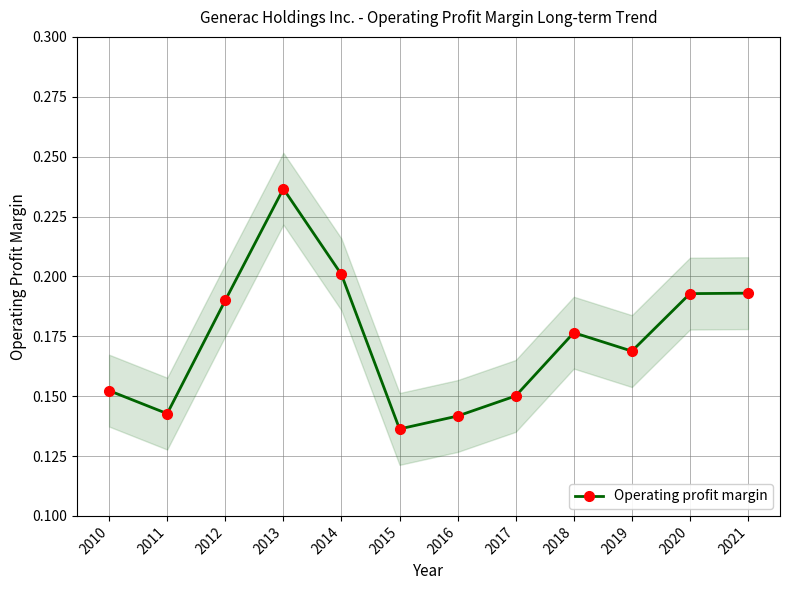

How many distinct data groups are displayed?

1